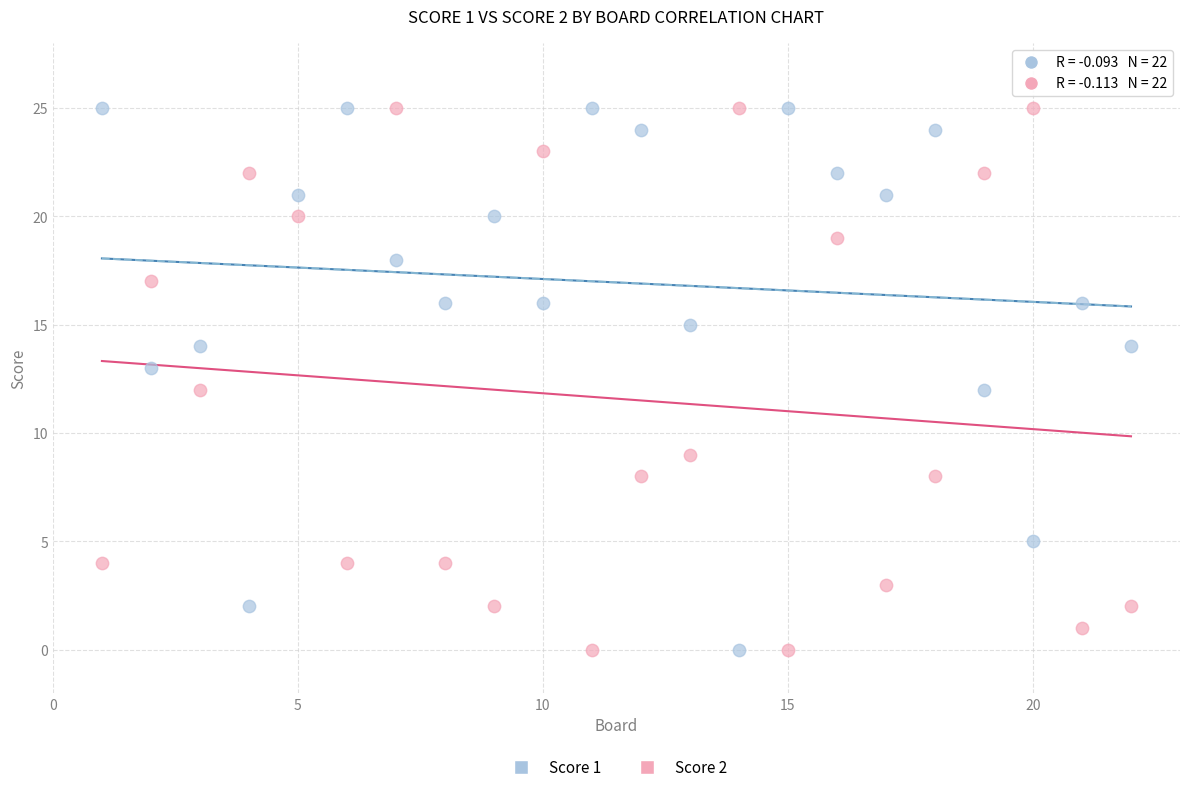

Across all data points, what is the range of Y values (max minus min)?

25